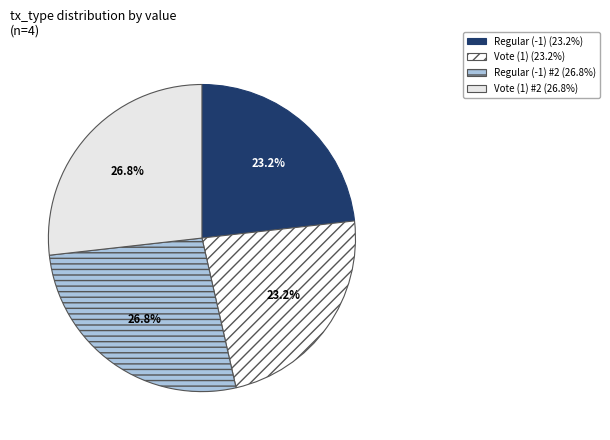

Count the number of slices in the pie.

4